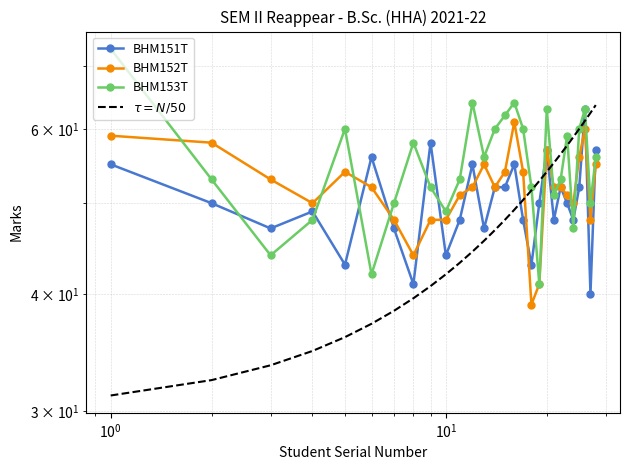

Reading left to right, list all the values displayed in this chart.

BHM151T: 55.0	50.0	47.0	49.0	43.0	56.0	47.0	41.0	58.0	44.0	48.0	55.0	47.0	52.0	52.0	55.0	48.0	43.0	50.0	57.0	48.0	52.0	50.0	48.0	52.0	63.0	40.0	57.0
BHM152T: 59.0	58.0	53.0	50.0	54.0	52.0	48.0	44.0	48.0	48.0	51.0	52.0	55.0	52.0	54.0	61.0	54.0	39.0	41.0	57.0	52.0	52.0	51.0	50.0	56.0	60.0	48.0	55.0
BHM153T: 73.0	53.0	44.0	48.0	60.0	42.0	50.0	58.0	52.0	49.0	53.0	64.0	56.0	60.0	62.0	64.0	60.0	52.0	41.0	63.0	51.0	53.0	59.0	47.0	60.0	63.0	50.0	56.0
$\tau = N/50$: 31.2	32.4	33.6	34.8	36.0	37.2	38.4	39.6	40.8	42.0	43.2	44.4	45.6	46.8	48.0	49.2	50.4	51.6	52.8	54.0	55.2	56.4	57.6	58.8	60.0	61.2	62.4	63.6